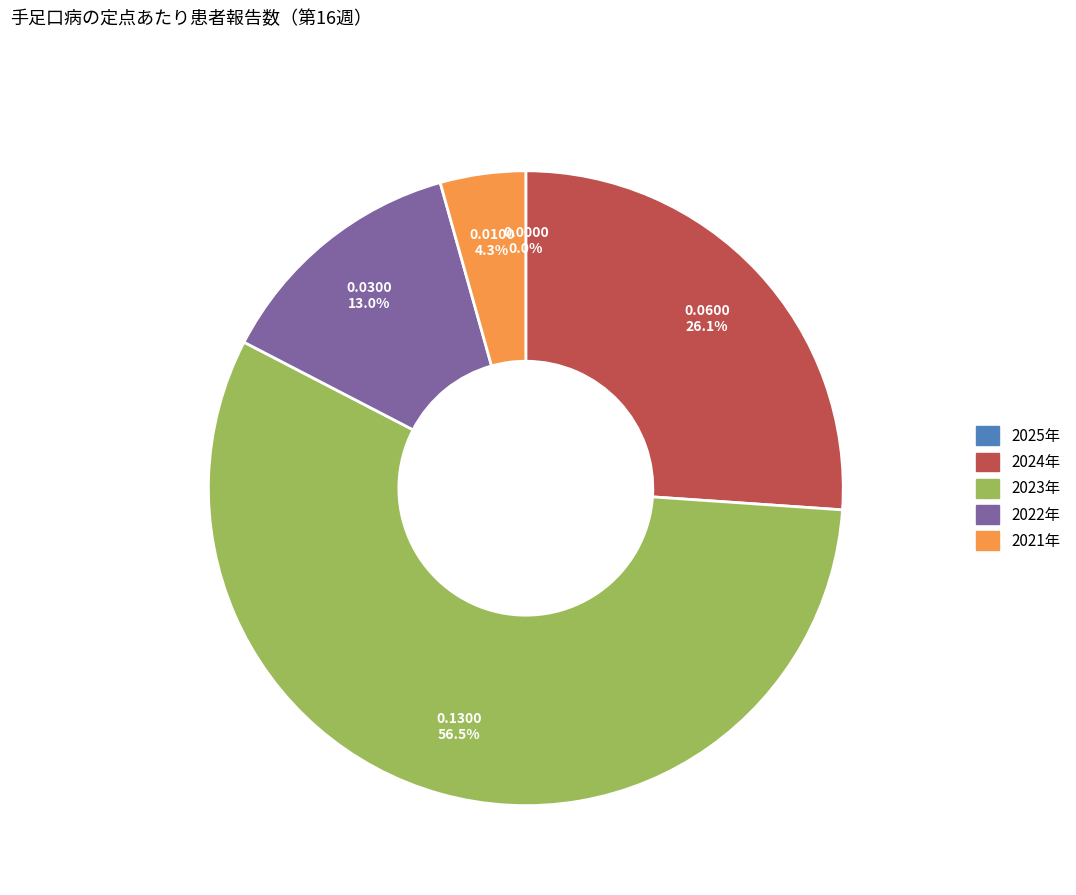

To the nearest percent, what is the difference between the 2025年 and 2022年 slice percentages?

13%